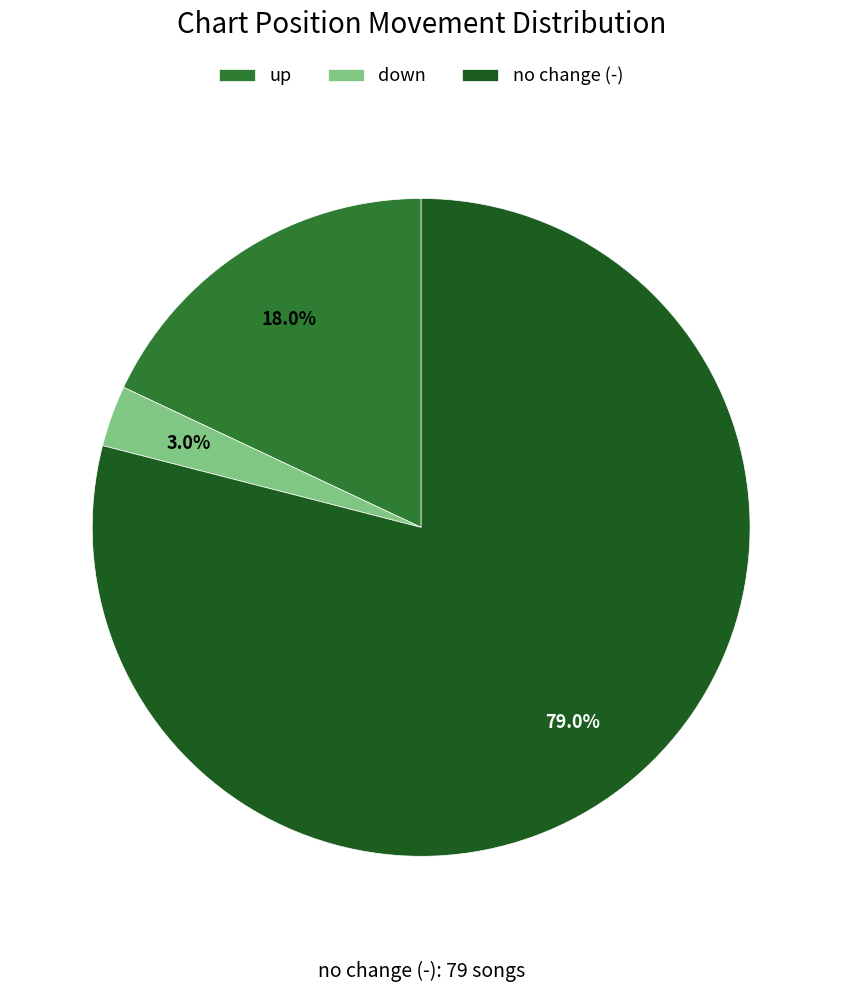

Rank the categories by value from lowest to highest.

down, up, no change (-)